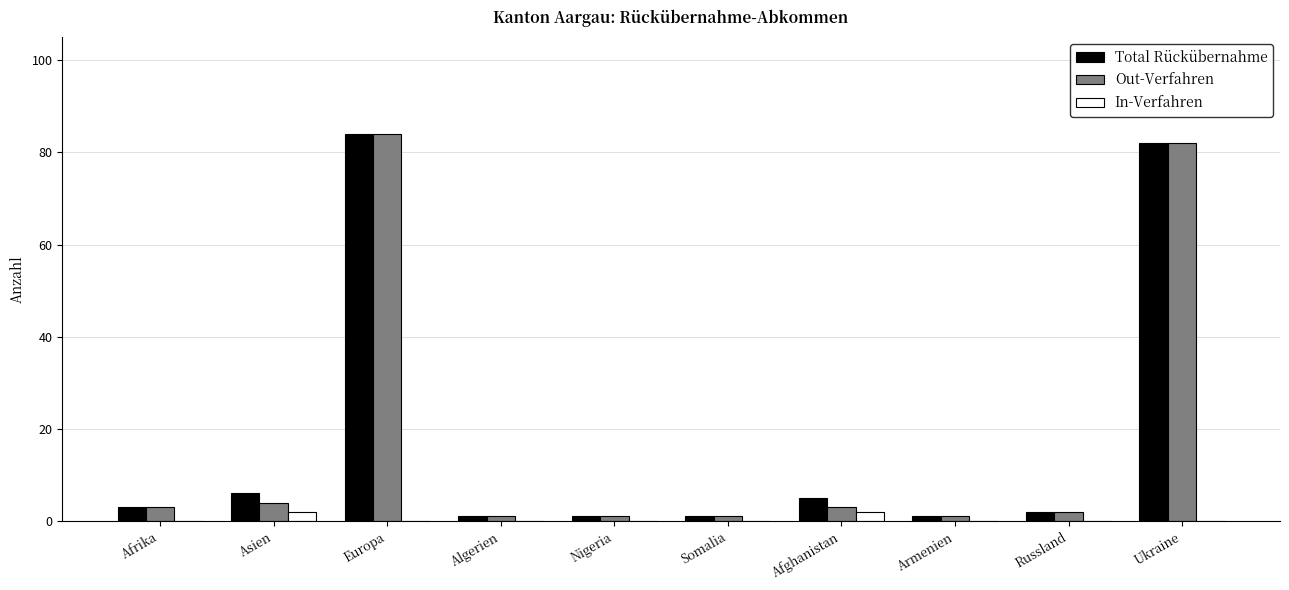

The Total Rückübernahme series shows 84 at Europa. True or false?

True